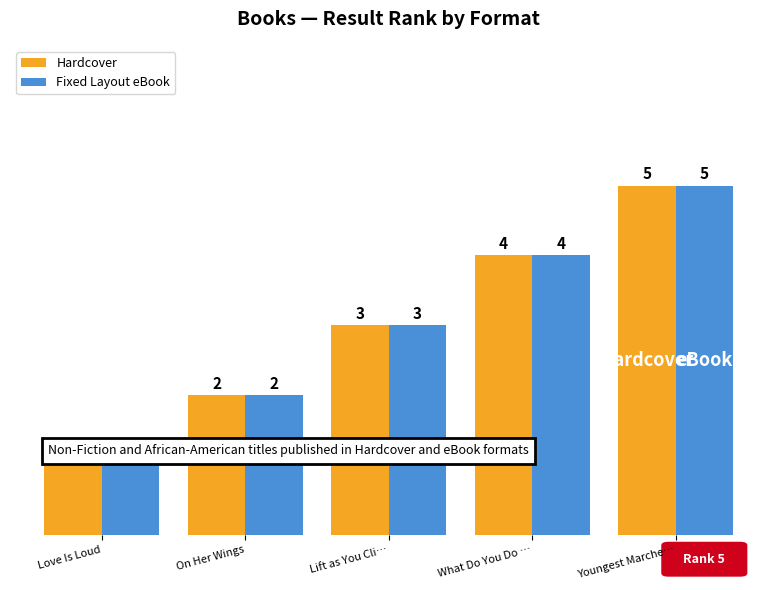

What is the smallest value displayed?

1